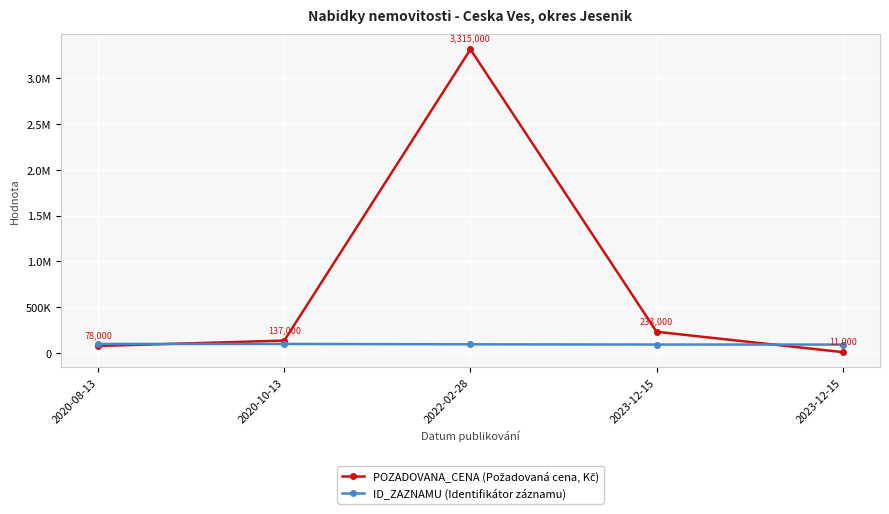

Rank the series at 2020-10-13 from highest to lowest value.

POZADOVANA_CENA (Požadovaná cena, Kč), ID_ZAZNAMU (Identifikátor záznamu)